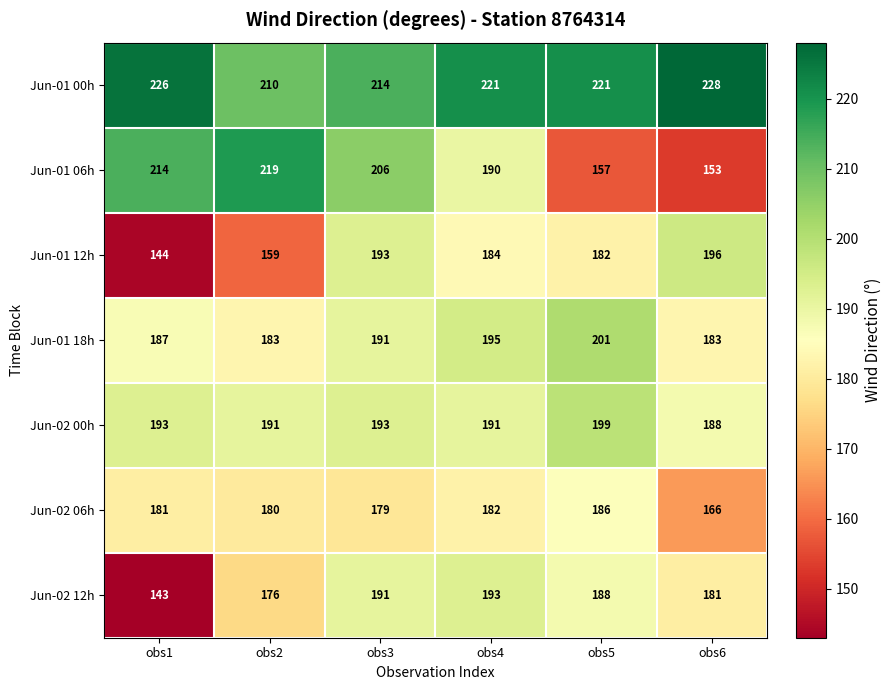

Where is Jun-02 12h nearest to the value 168?

obs2